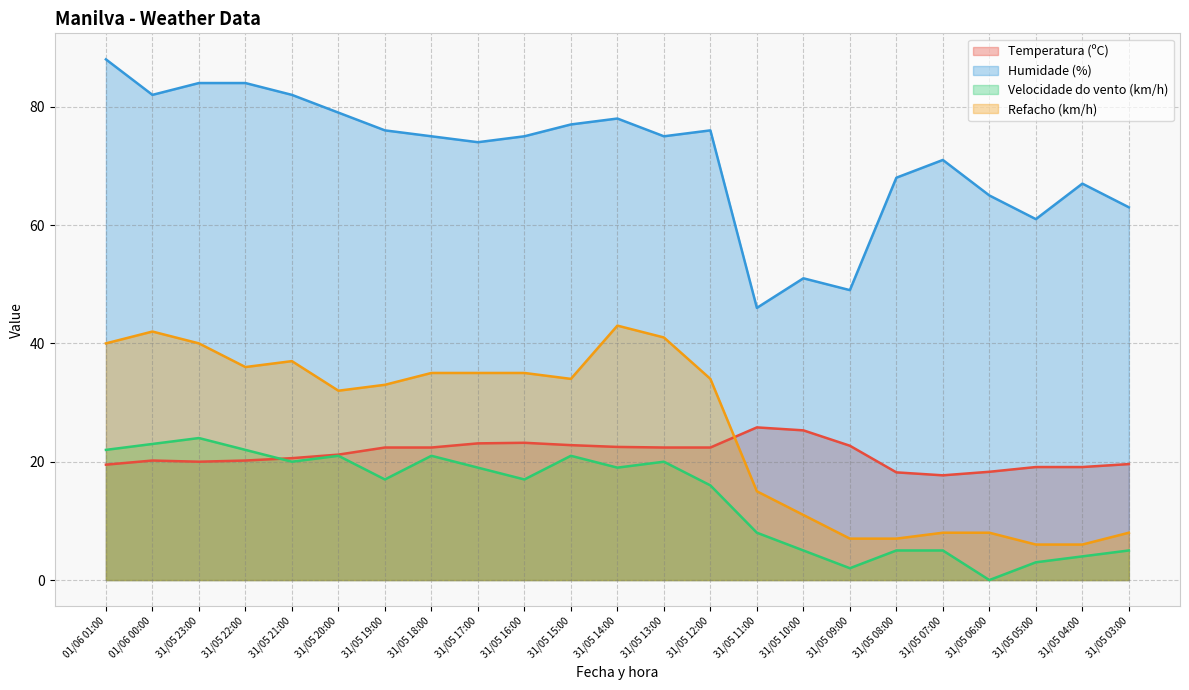

Does the chart display data point markers on the line(s)?

No